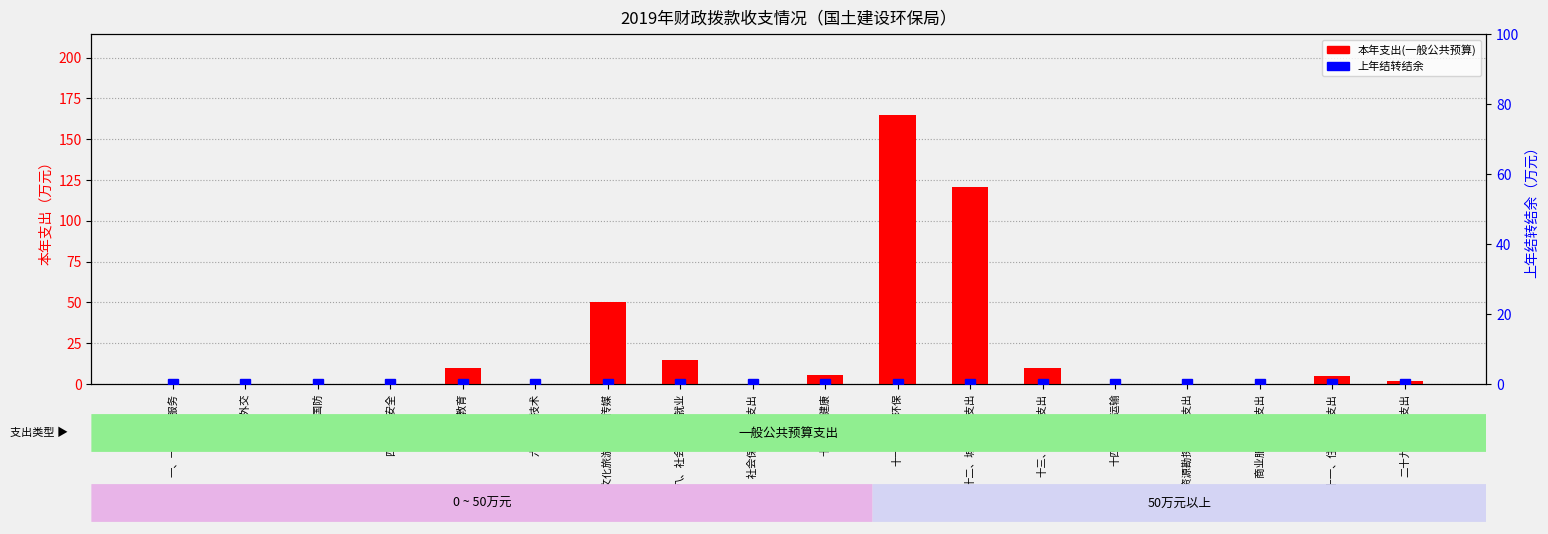

Is it true that 本年支出(一般公共预算) equals 4.8 at 十三、农林水支出?

False